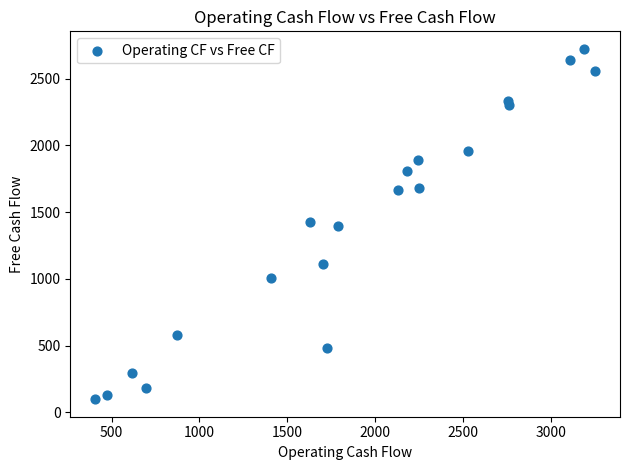

What is the range of X values (max minus min)?

2845